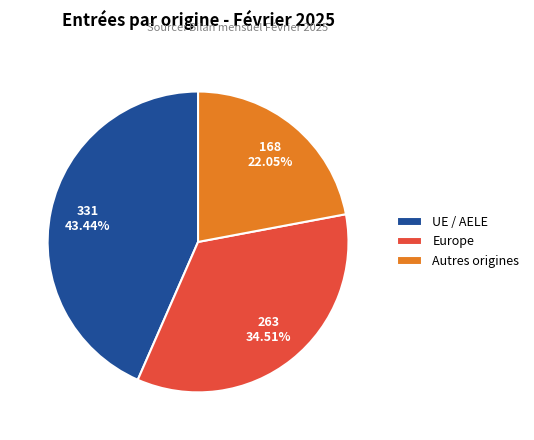

Is the sum of UE / AELE and Europe greater than half?

Yes